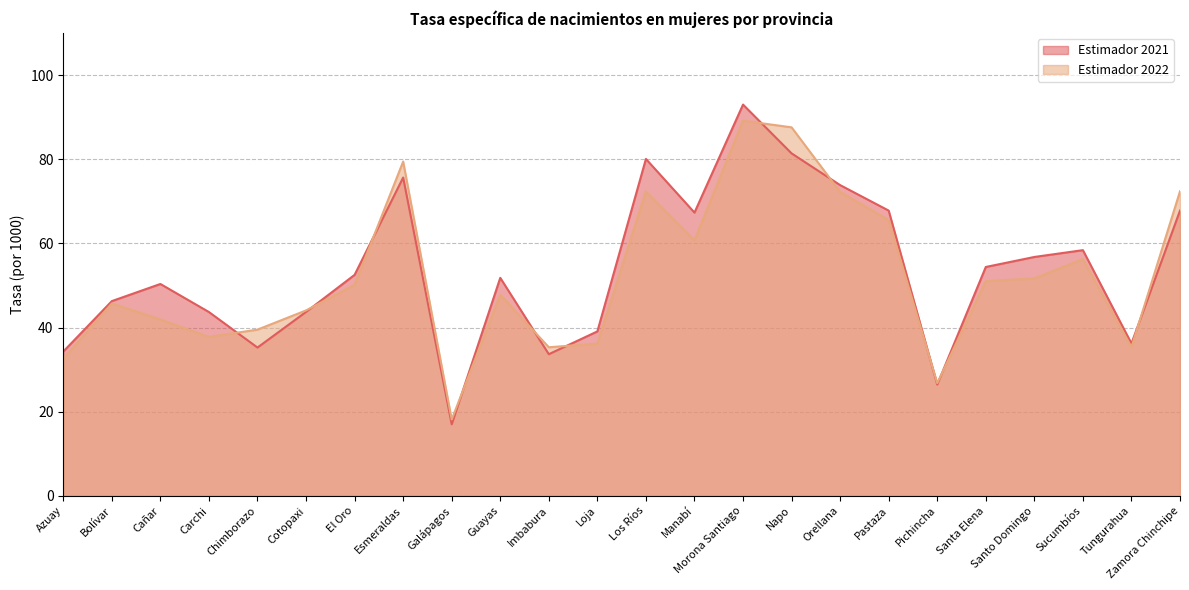

What is the sum of the Estimador 2021 values at Tungurahua and Carchi?

79.9